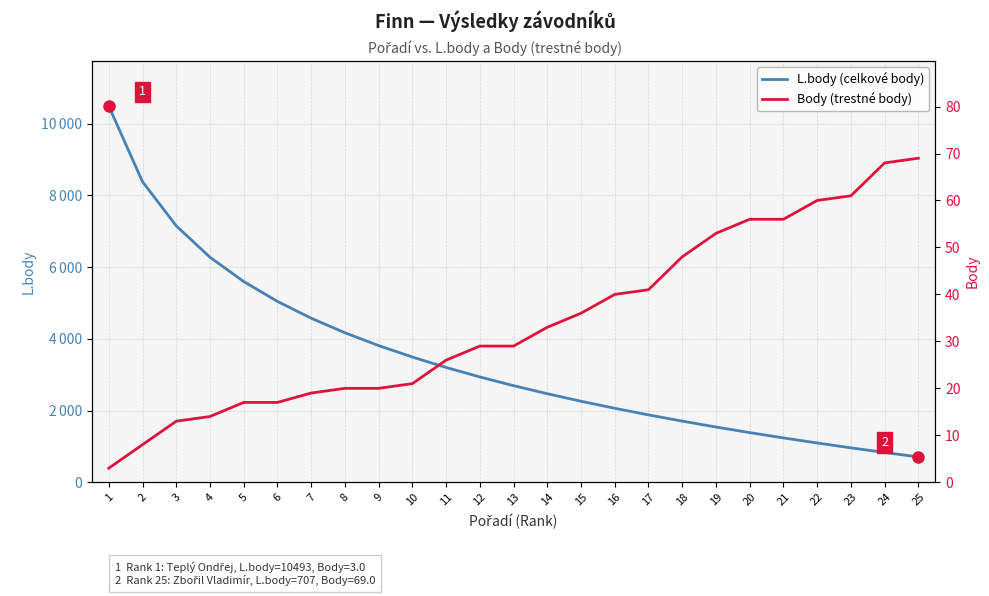

Which label corresponds to the smallest value in the chart?

1